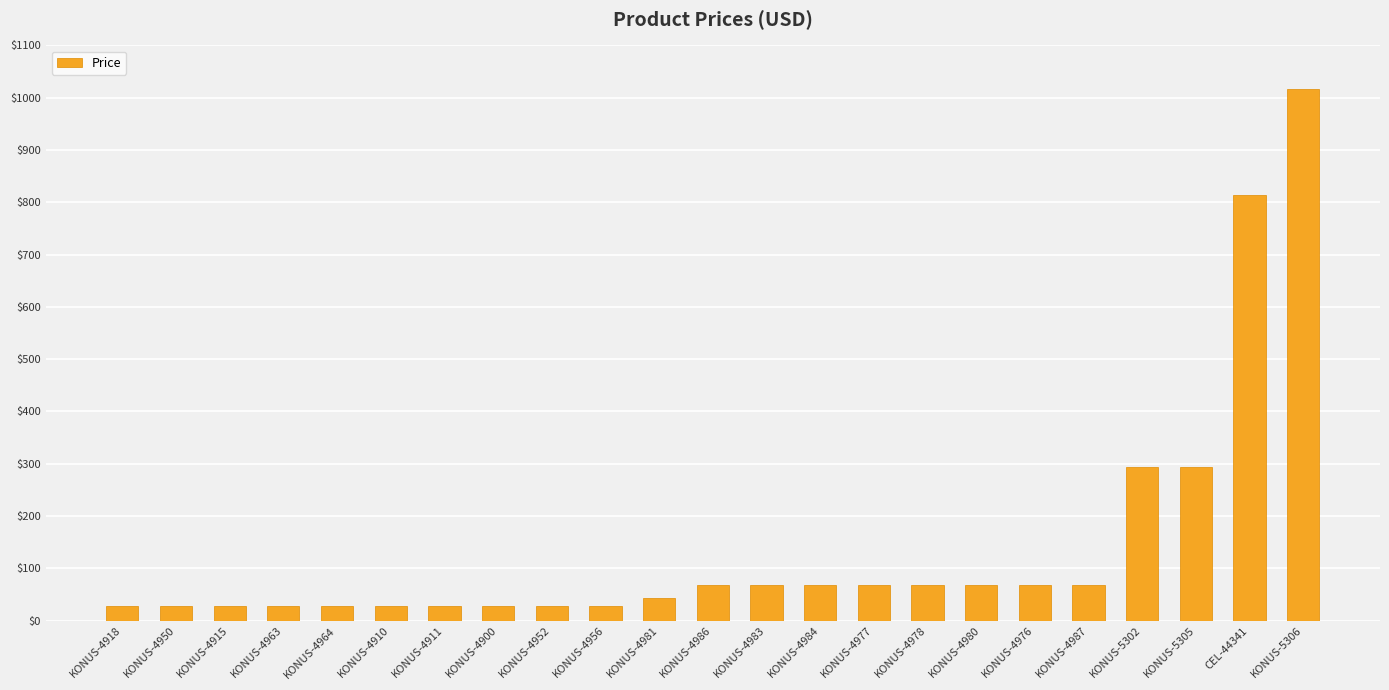

The value at KONUS-4977 is 28.5. True or false?

False